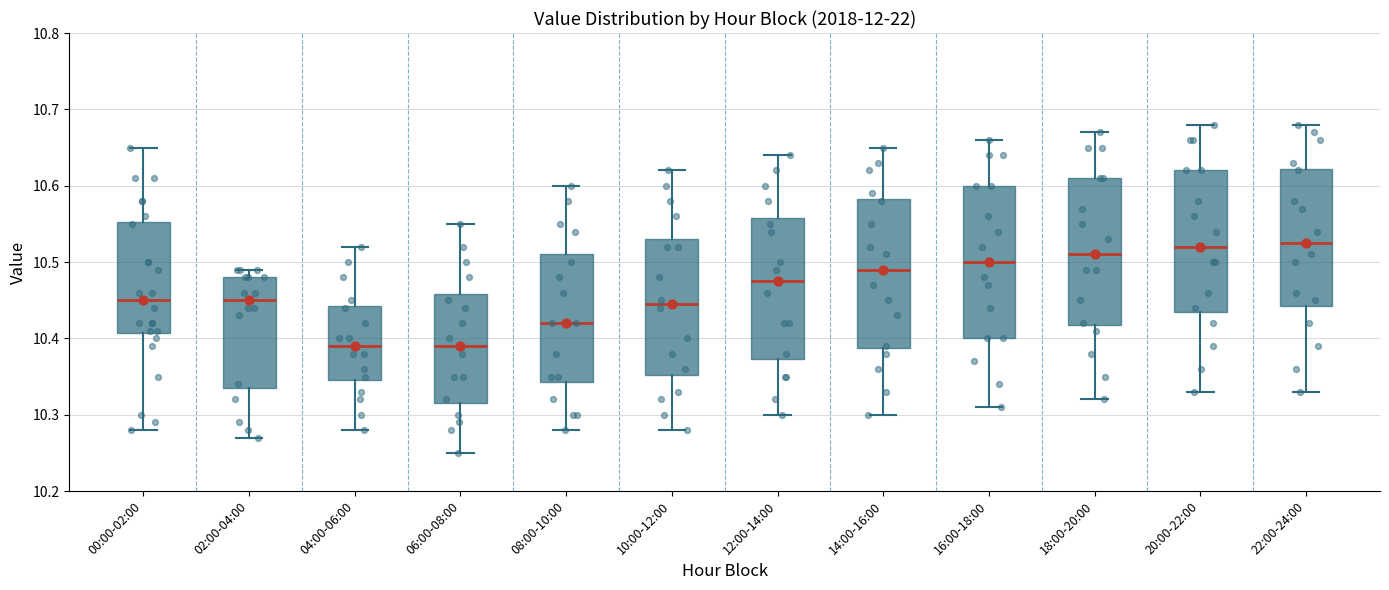

Reading left to right, transcribe this box plot: for each box, give where its median line is, the range the box spans, and where its two whiskers end, as read against the y-axis. The values are not printed on the chart, so give them approximately, as read against the axis.

00:00-02:00: median 10.45, box 10.41 to 10.55, whiskers 10.28 to 10.65
02:00-04:00: median 10.45, box 10.34 to 10.48, whiskers 10.27 to 10.49
04:00-06:00: median 10.39, box 10.35 to 10.44, whiskers 10.28 to 10.52
06:00-08:00: median 10.39, box 10.32 to 10.46, whiskers 10.25 to 10.55
08:00-10:00: median 10.42, box 10.34 to 10.51, whiskers 10.28 to 10.60
10:00-12:00: median 10.45, box 10.35 to 10.53, whiskers 10.28 to 10.62
12:00-14:00: median 10.48, box 10.37 to 10.56, whiskers 10.30 to 10.64
14:00-16:00: median 10.49, box 10.39 to 10.58, whiskers 10.30 to 10.65
16:00-18:00: median 10.50, box 10.40 to 10.60, whiskers 10.31 to 10.66
18:00-20:00: median 10.51, box 10.42 to 10.61, whiskers 10.32 to 10.67
20:00-22:00: median 10.52, box 10.44 to 10.62, whiskers 10.33 to 10.68
22:00-24:00: median 10.53, box 10.44 to 10.62, whiskers 10.33 to 10.68